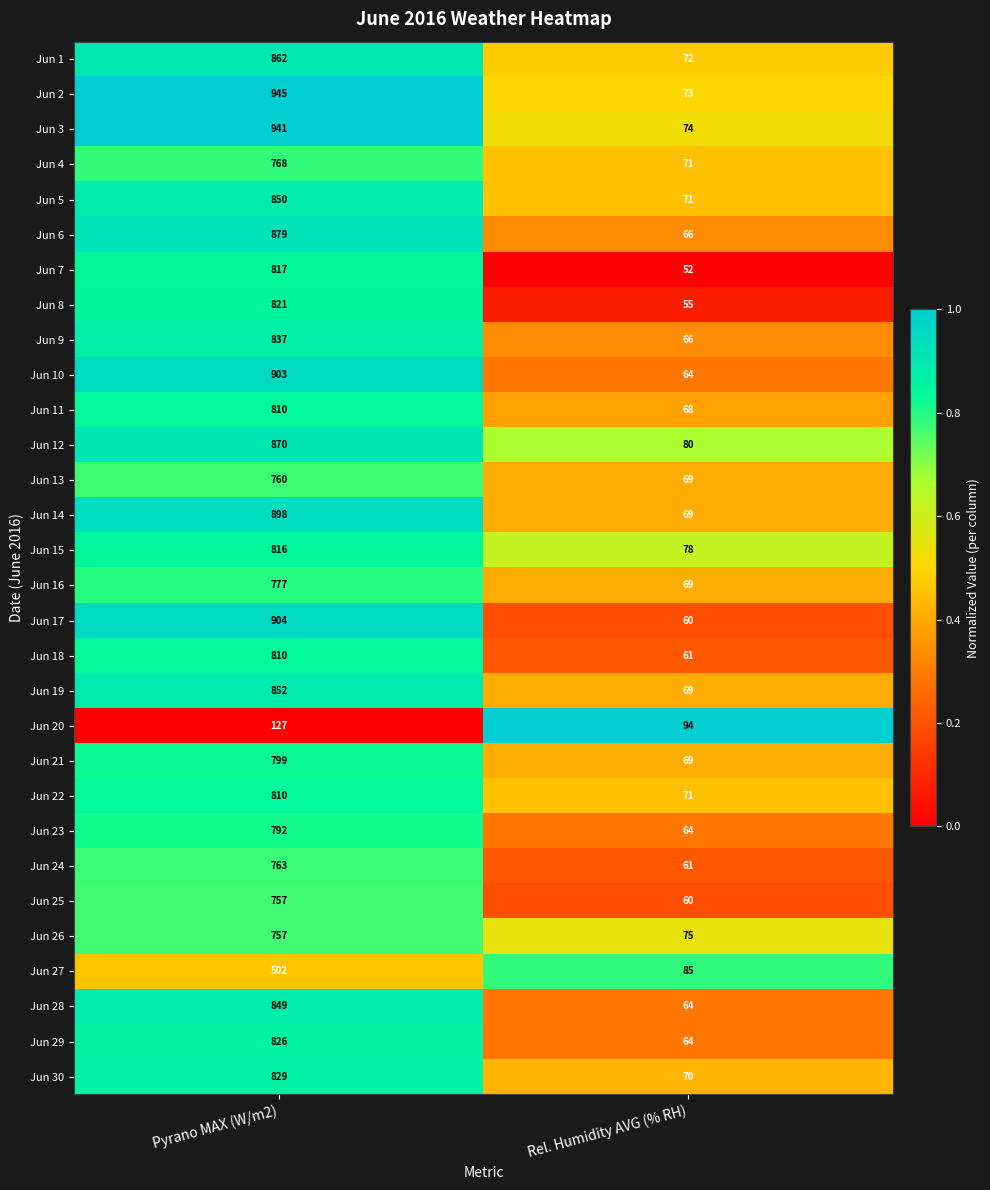

At which label does Jun 18 reach its minimum?

Rel. Humidity AVG (% RH)